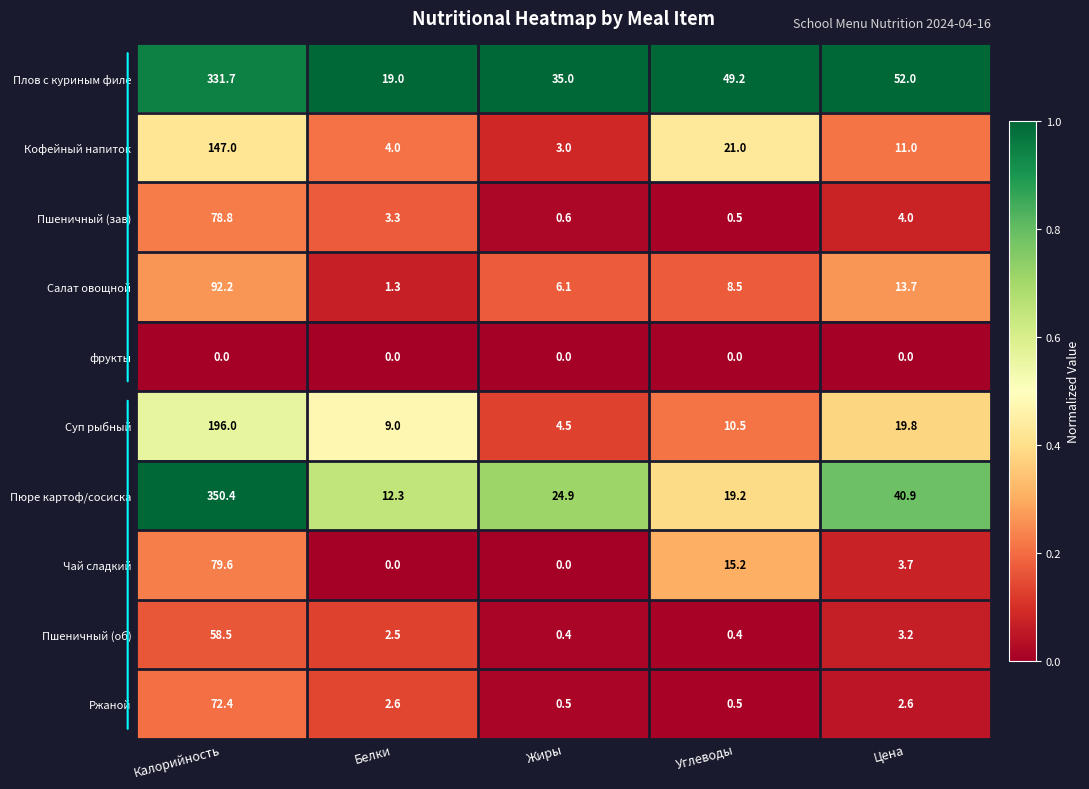

What is the difference between the second highest and second lowest values in the Пшеничный (зав) series?

3.4